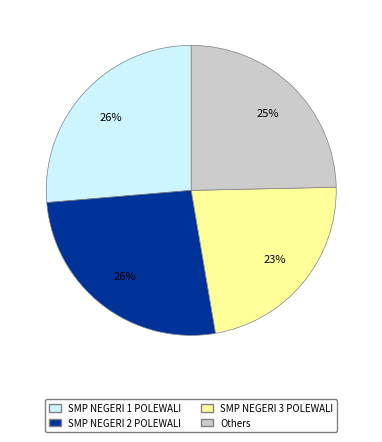

Between SMP NEGERI 1 POLEWALI and Others, which is larger?

SMP NEGERI 1 POLEWALI